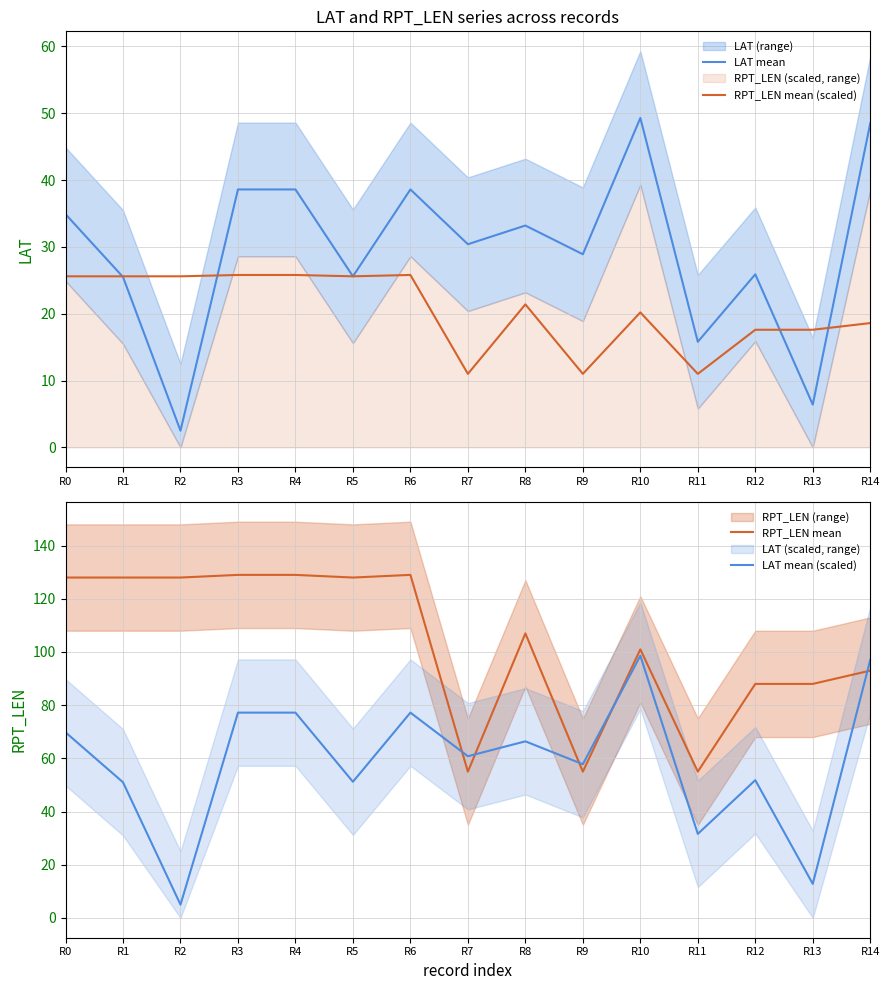

Which label corresponds to the smallest value in the chart?

R2